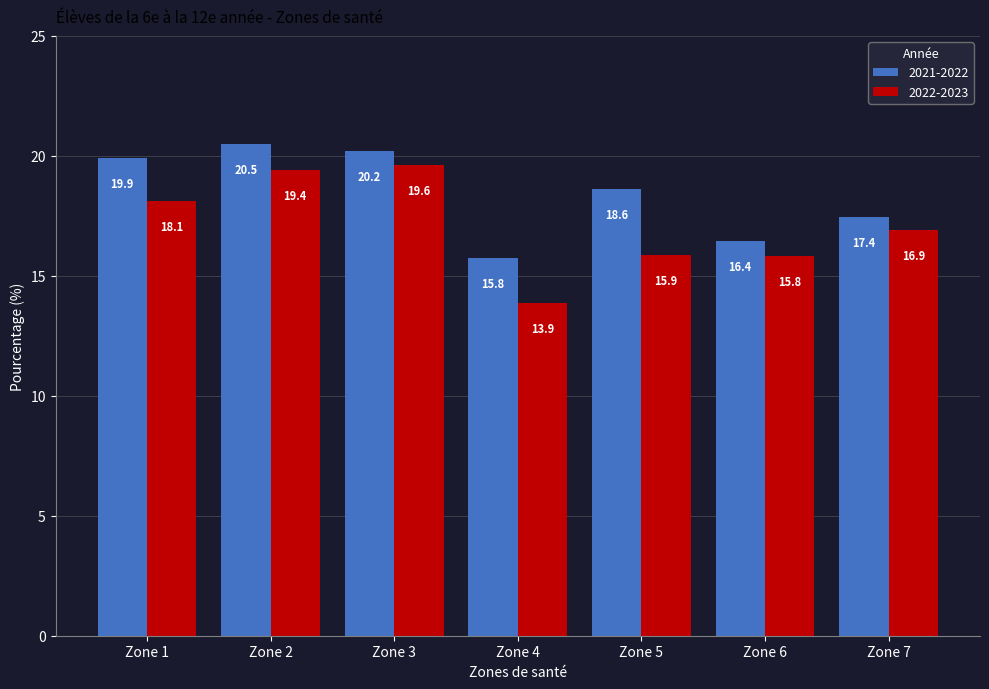

What is the difference between the 2022-2023 values at Zone 3 and Zone 4?

5.8